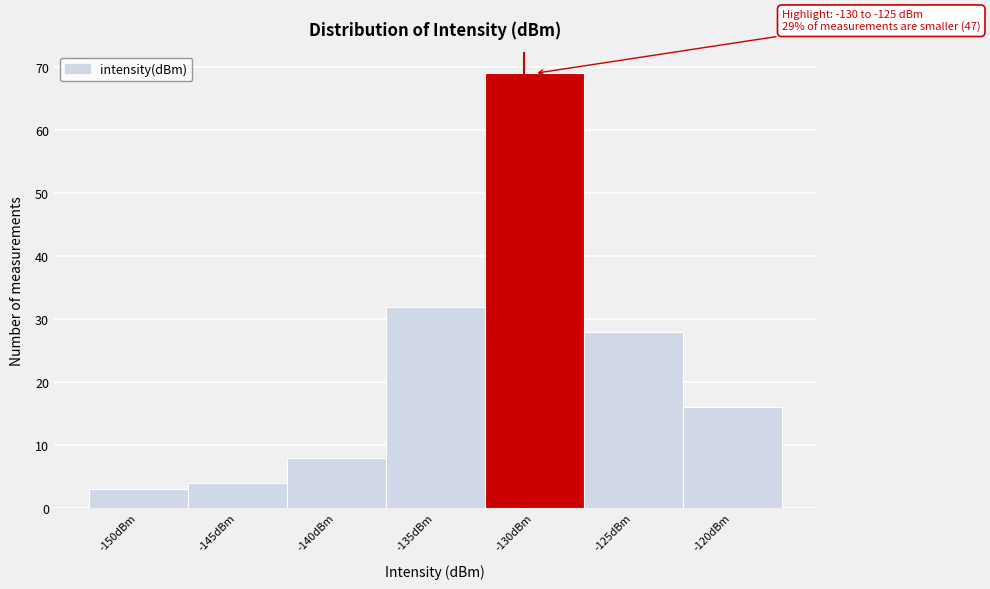

Reading right to left, list all the values displayed in this chart.

-120dBm=16	-125dBm=28	-130dBm=69	-135dBm=32	-140dBm=8	-145dBm=4	-150dBm=3